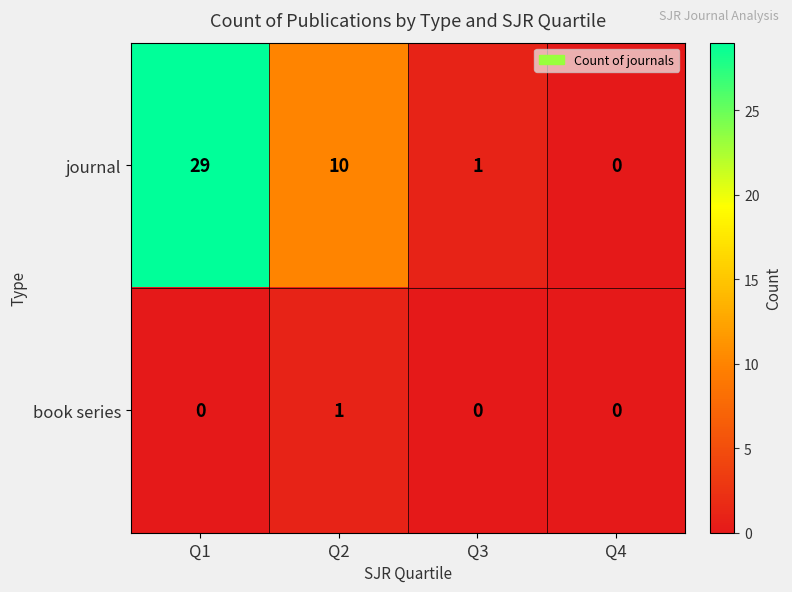

Where does the journal series first go above 10?

Q1